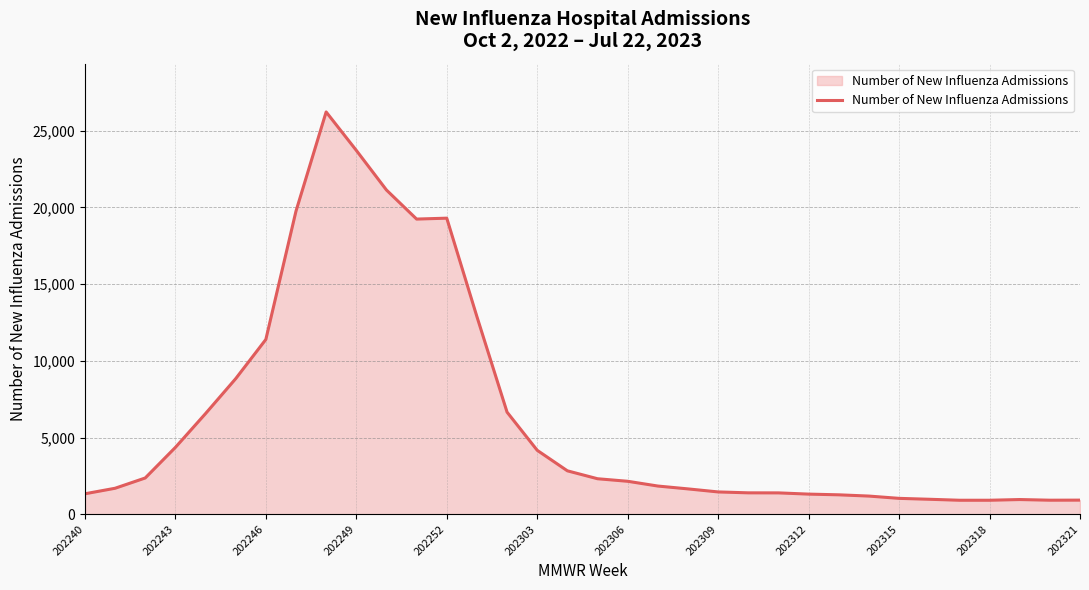

What is the maximum value shown in the chart?

26221